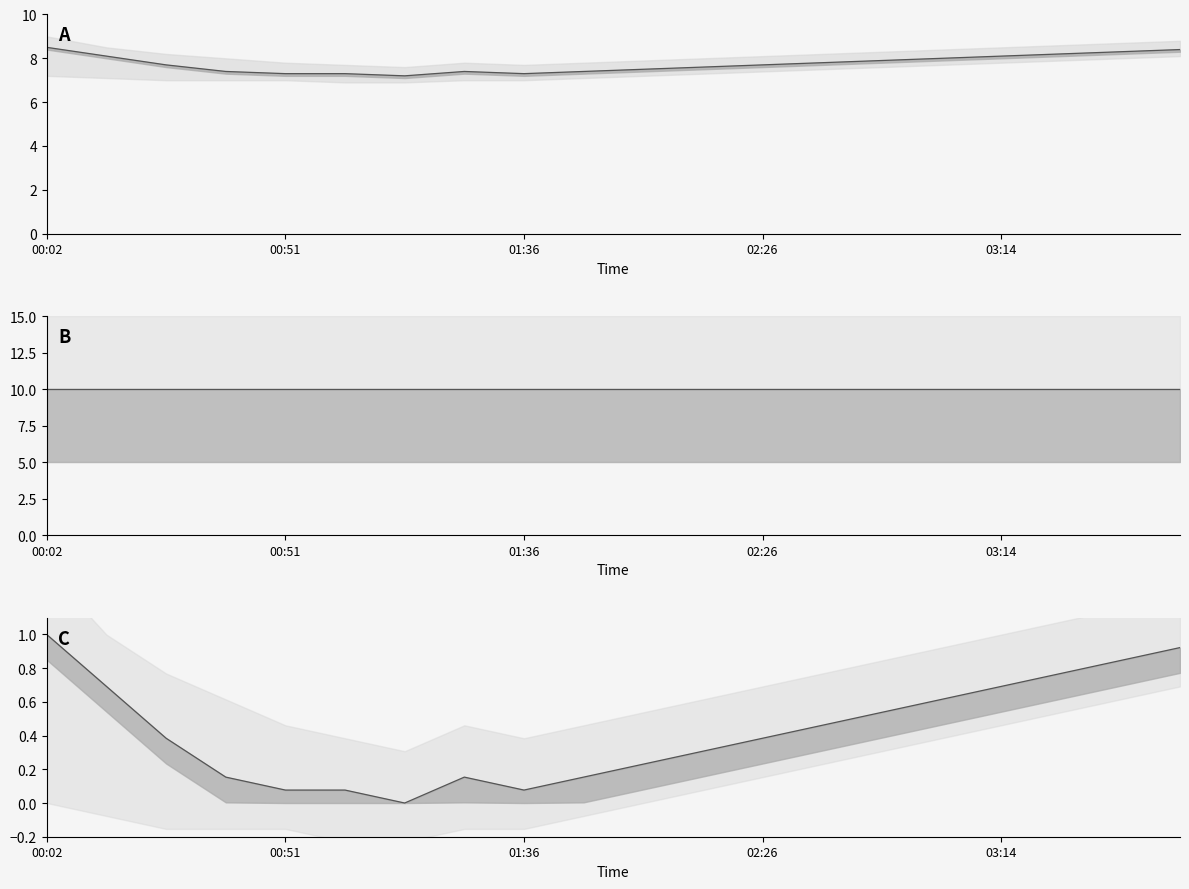

Does the chart display data point markers on the line(s)?

No